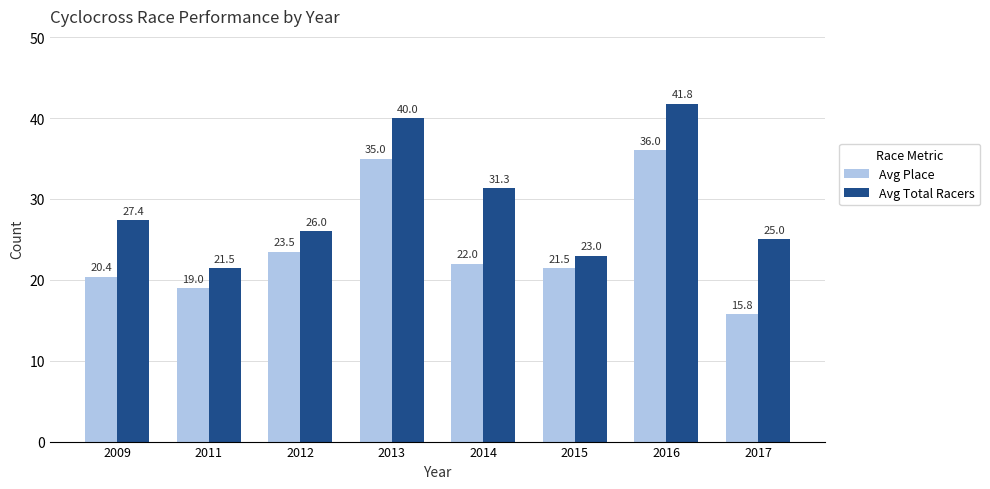

What is the difference between the maximum and minimum values in the Avg Place series?

20.2